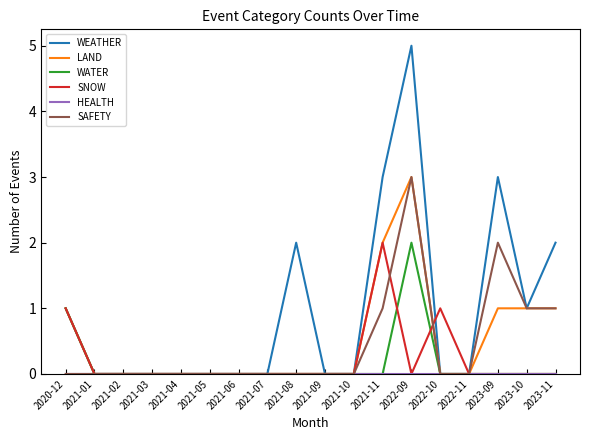

What is the difference between the maximum and minimum values in the SAFETY series?

3